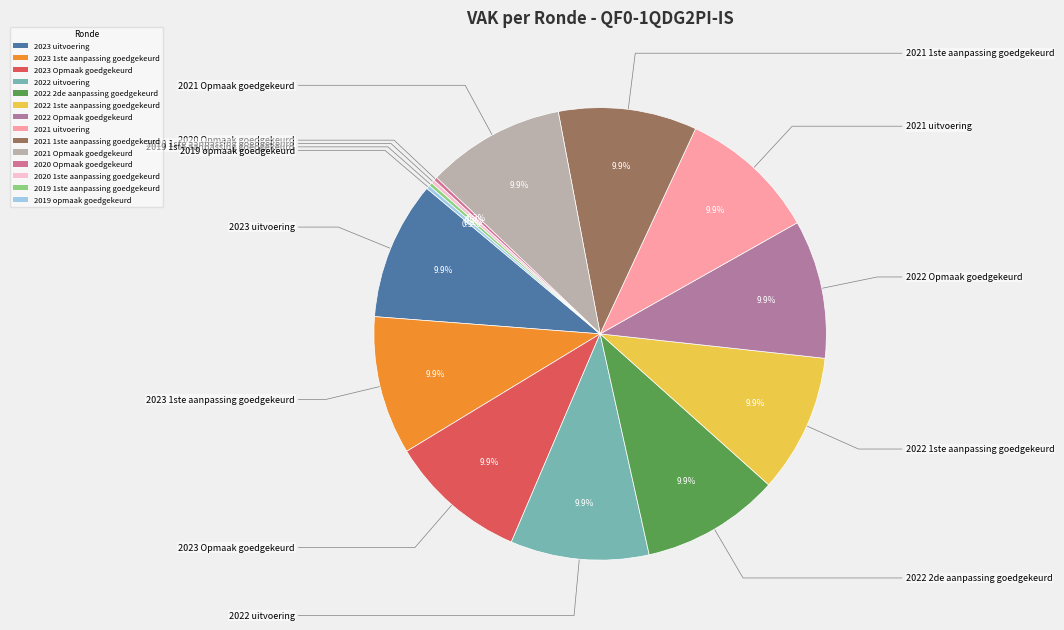

To the nearest percent, what portion does 2023 Opmaak goedgekeurd represent?

10%